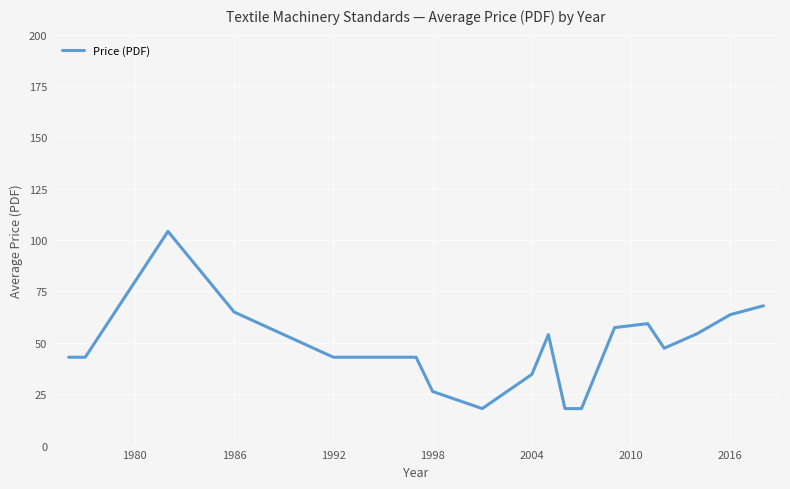

What is the difference between the second highest and second lowest values?

50.0